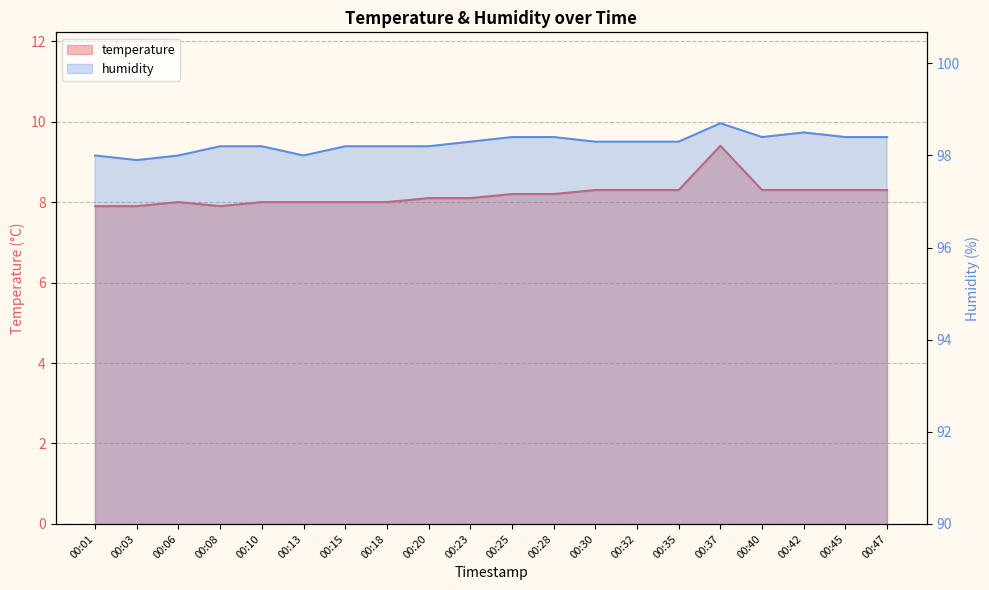

Which has a higher value, 00:18 or 00:06?

00:18